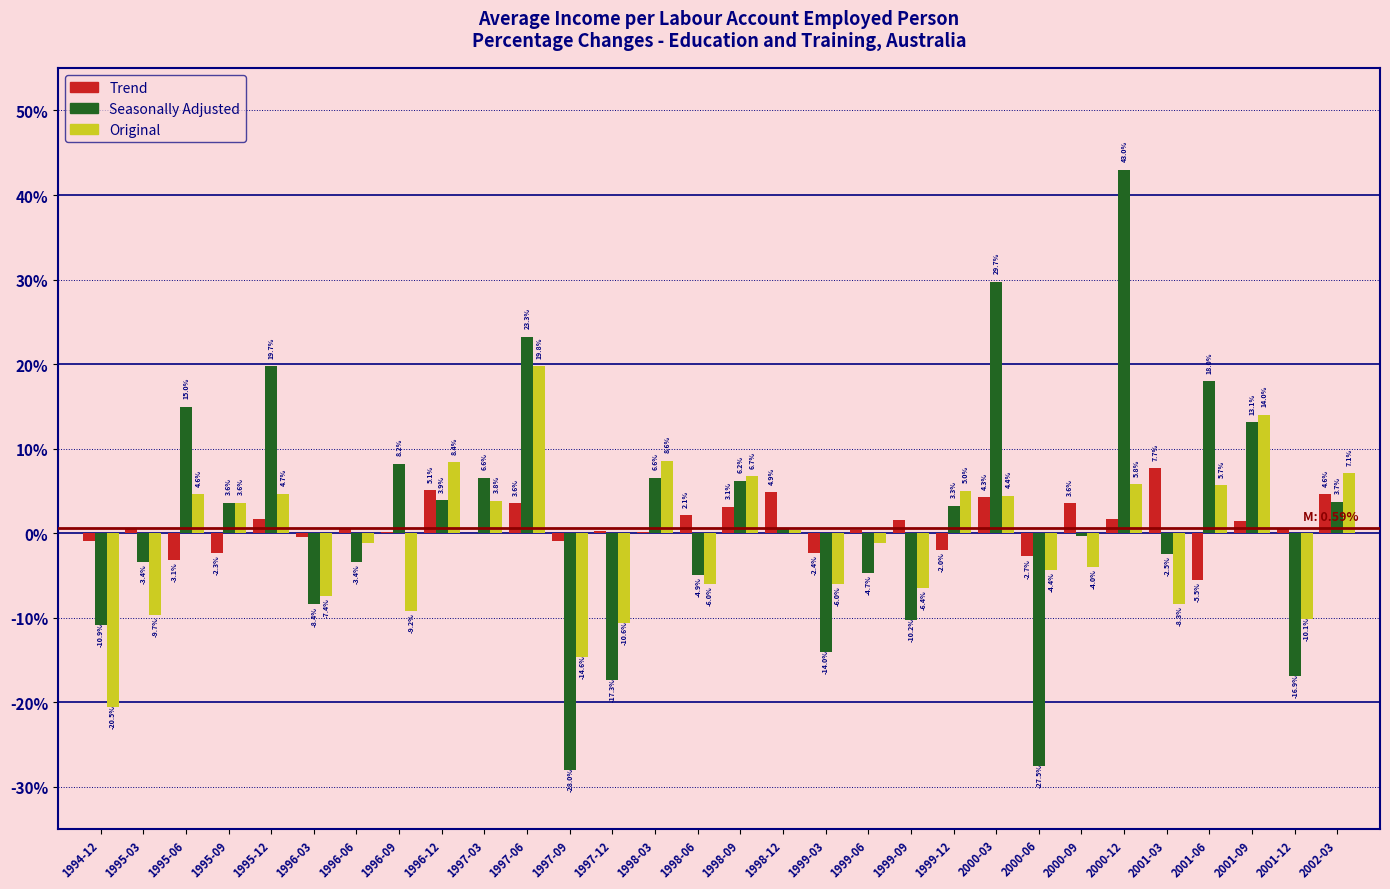

The Original series shows -6.0 at 1998-06. True or false?

True